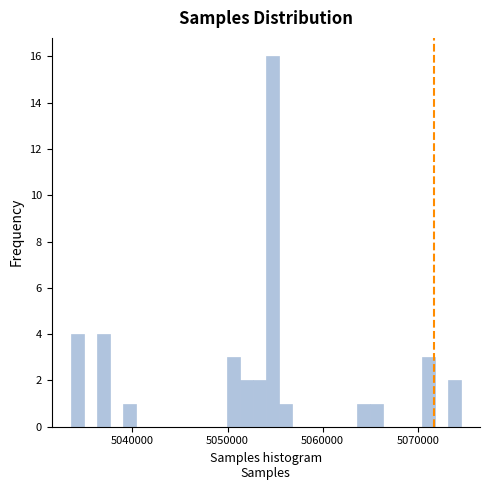

Read against the x-axis, roughly where is the centre of the tallest bar?

5055000